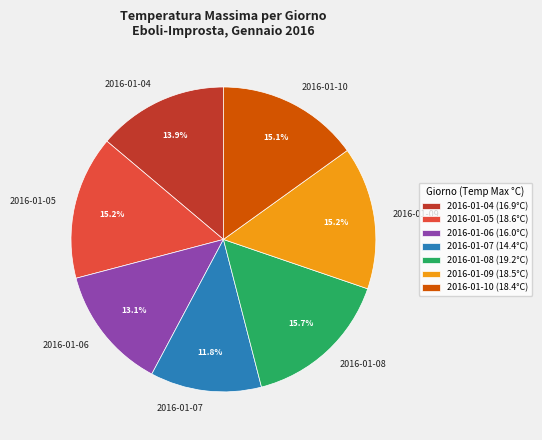

What is the ratio of the value at 2016-01-08 to the value at 2016-01-10?

1.0